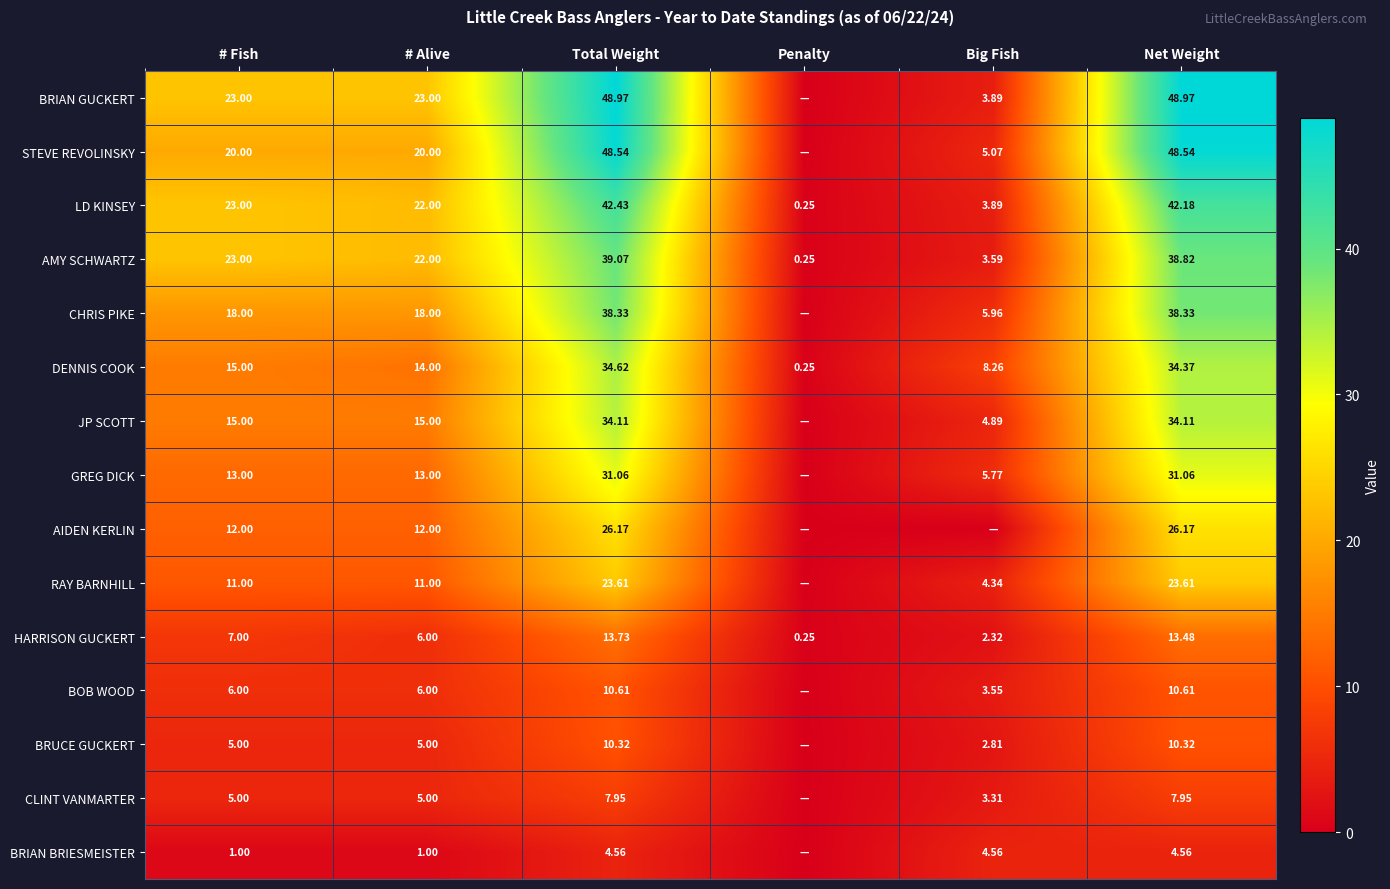

List the labels in order of DENNIS COOK value, largest first.

Total Weight, Net Weight, # Fish, # Alive, Big Fish, Penalty